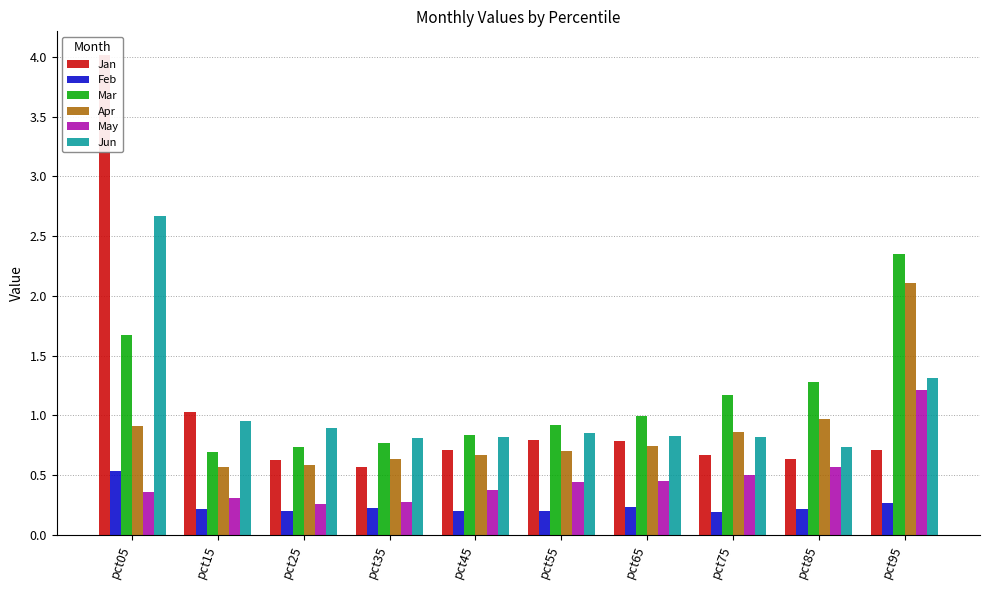

What is the value of the May bar at the 5th from the left?

0.4